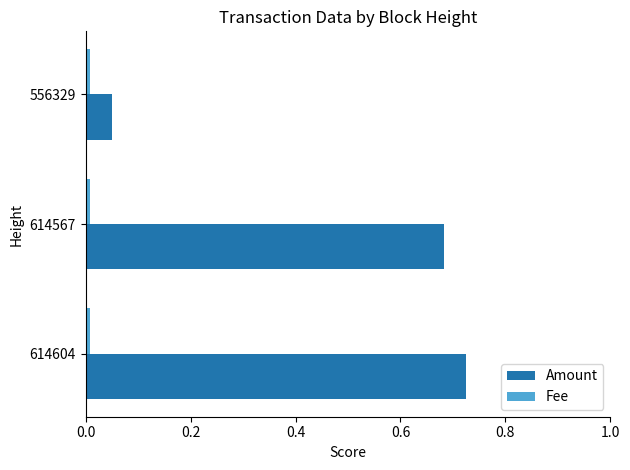

Which series changed the most between 614567 and 556329?

Amount